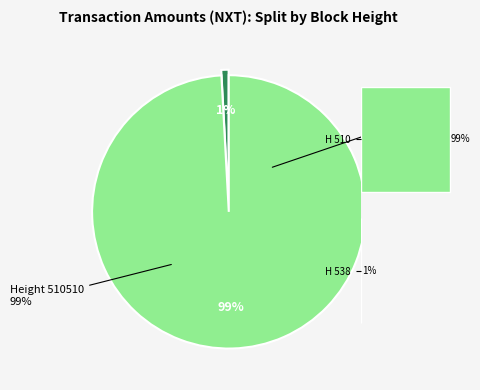

To the nearest percent, what portion does 510538 represent?

1%